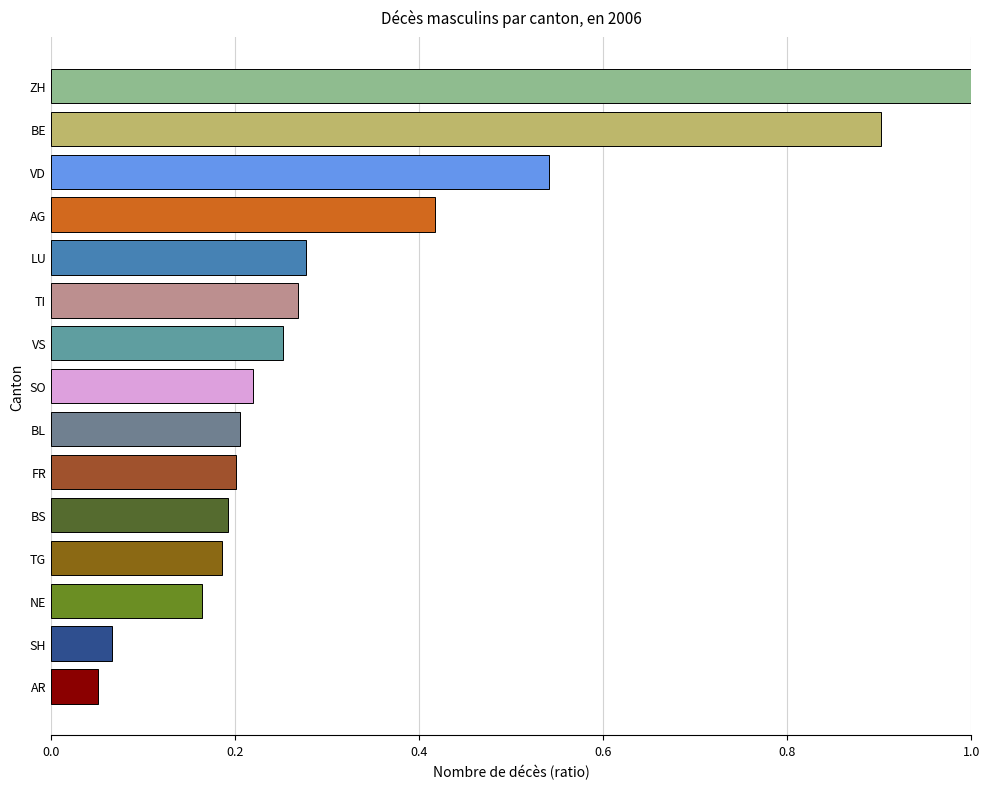

Between SO and LU, which is larger?

LU